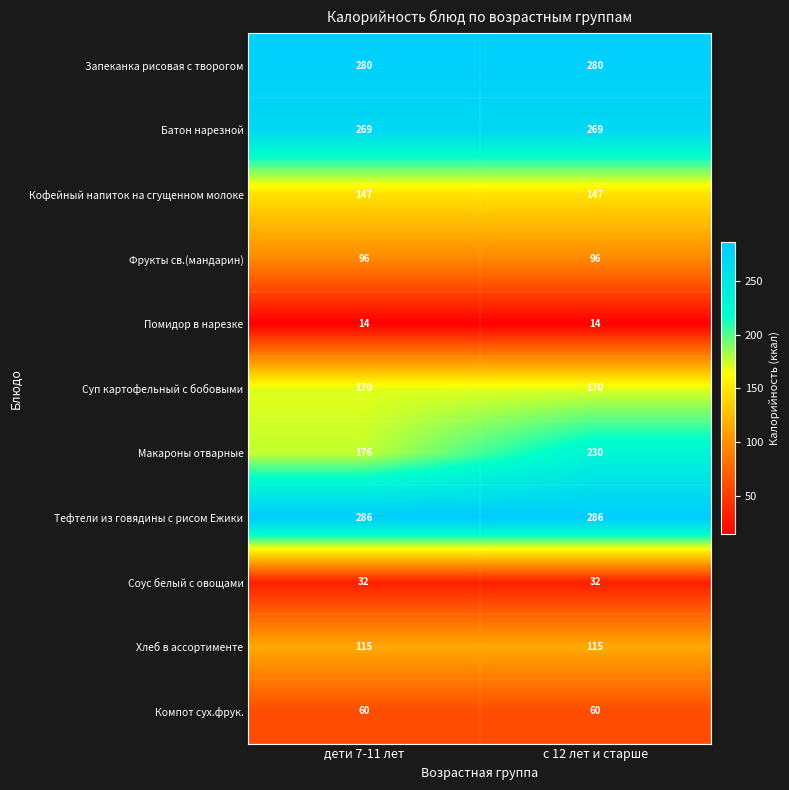

Reading left to right, what are all the values shown in this chart?

Запеканка рисовая с творогом: 280	280
Батон нарезной: 269	269
Кофейный напиток на сгущенном молоке: 147	147
Фрукты св.(мандарин): 96	96
Помидор в нарезке: 14	14
Суп картофельный с бобовыми: 170	170
Макароны отварные: 176	230
Тефтели из говядины с рисом Ежики: 286	286
Соус белый с овощами: 32	32
Хлеб в ассортименте: 115	115
Компот сух.фрук.: 60	60